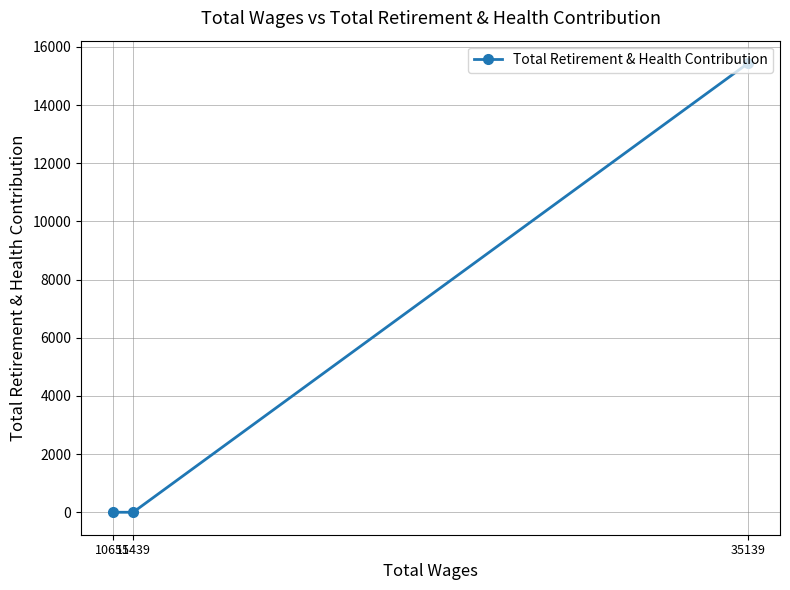

The value at 11439 is 0. True or false?

True